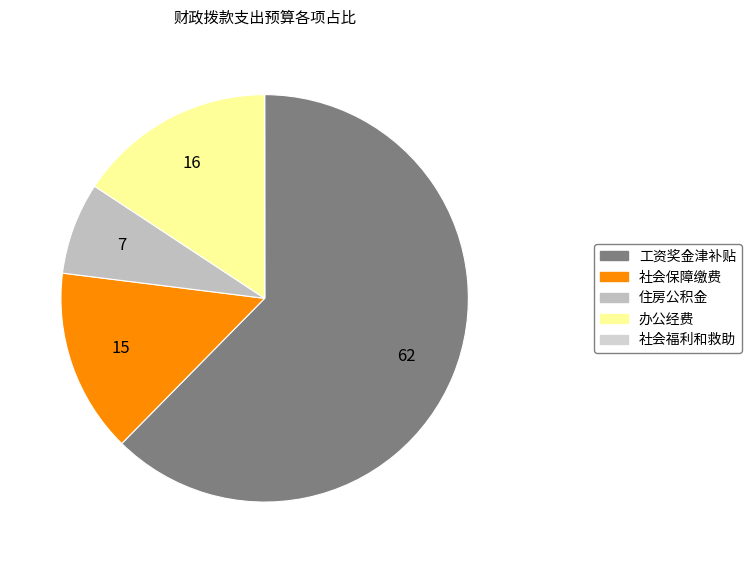

Is it true that 办公经费 is 16% of the pie?

True